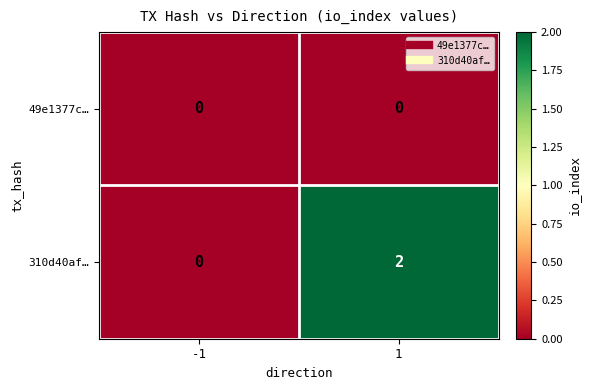

True or false: 310d40af… has a value of 1 at 1.

False